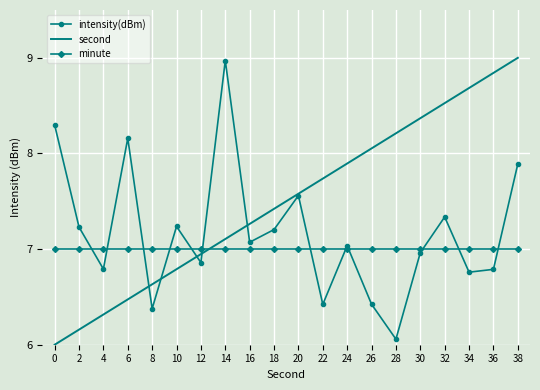

Which series has the largest range (max minus min)?

second